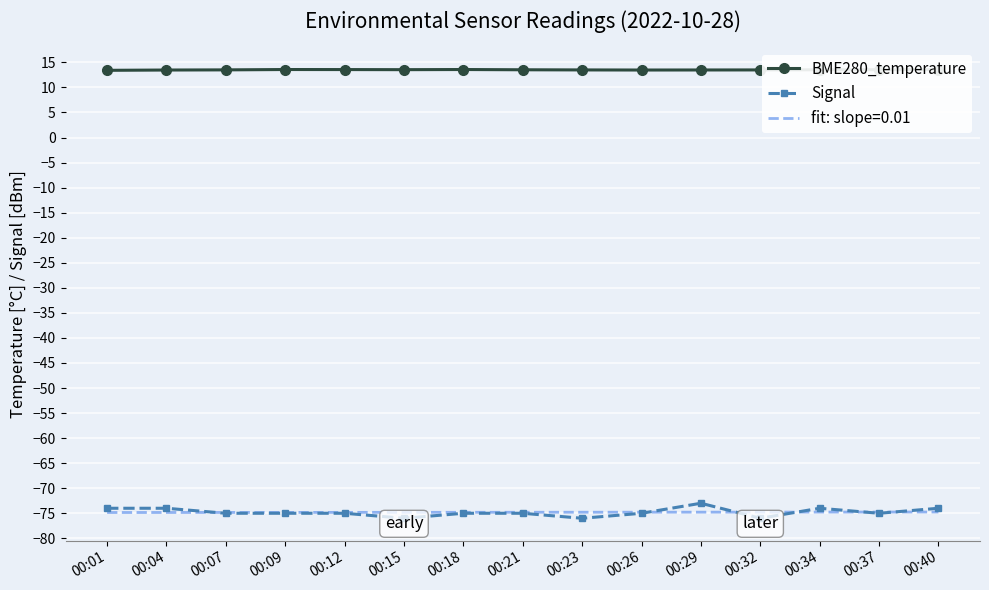

What is the difference between the highest and lowest values at 00:23?

89.5